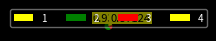

Is it true that 1 is 1% of the pie?

False